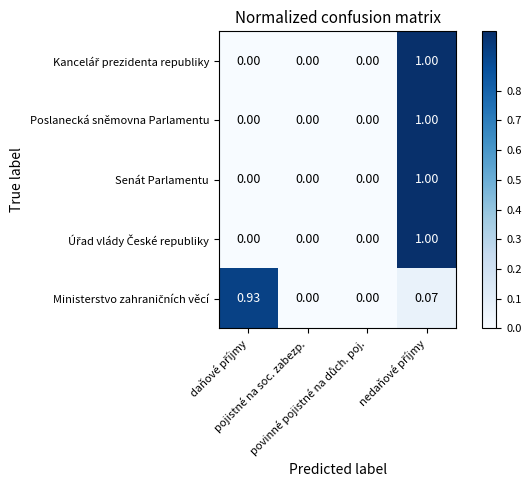

At which category is the sum across all series the highest?

nedaňové příjmy